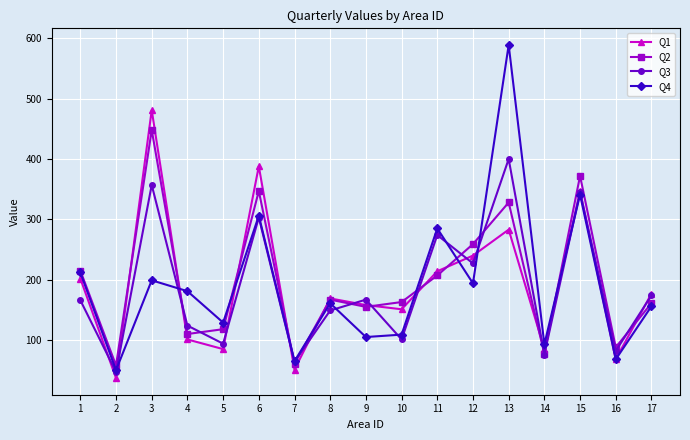

Between 7 and 13, which series saw the biggest shift?

Q4